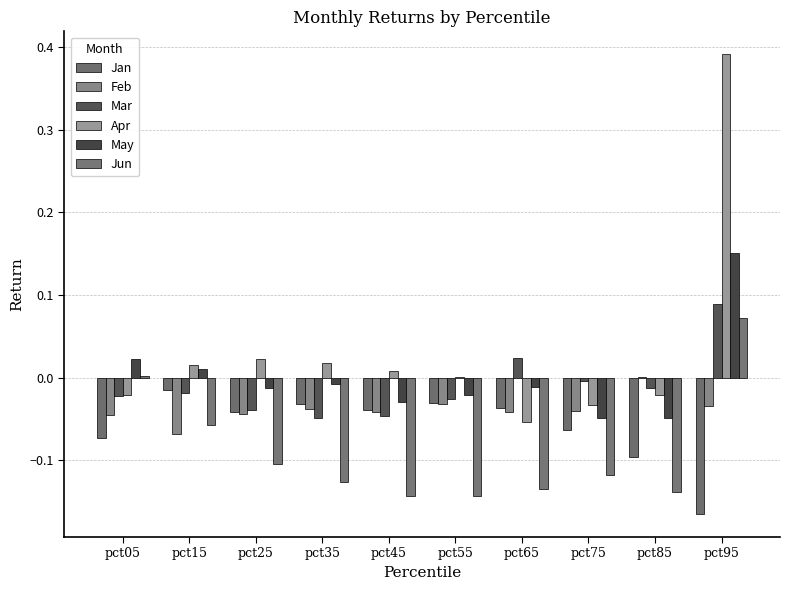

At which label does Mar reach its peak?

pct95